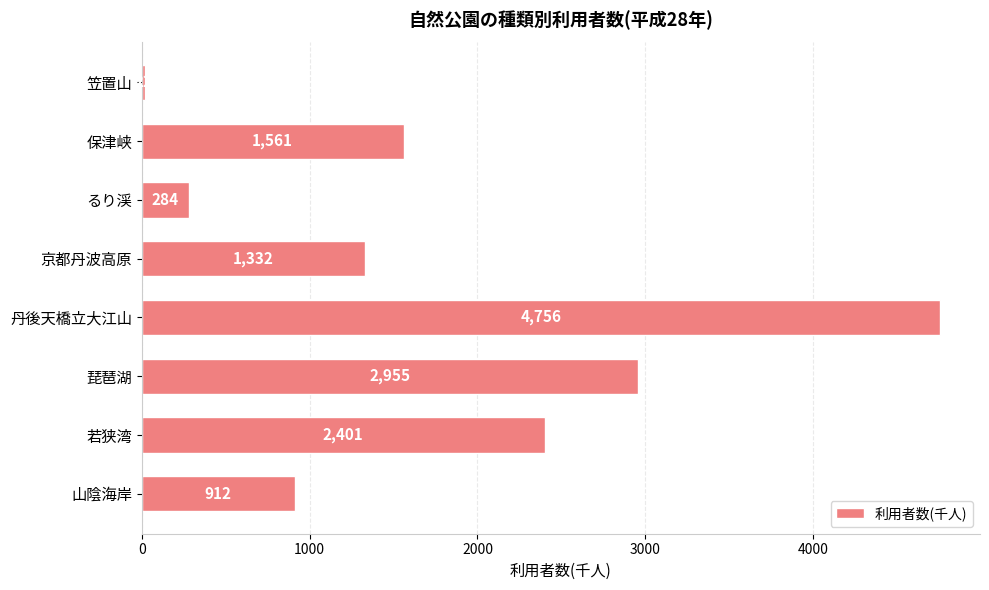

What is the difference between the maximum and minimum values?

4734